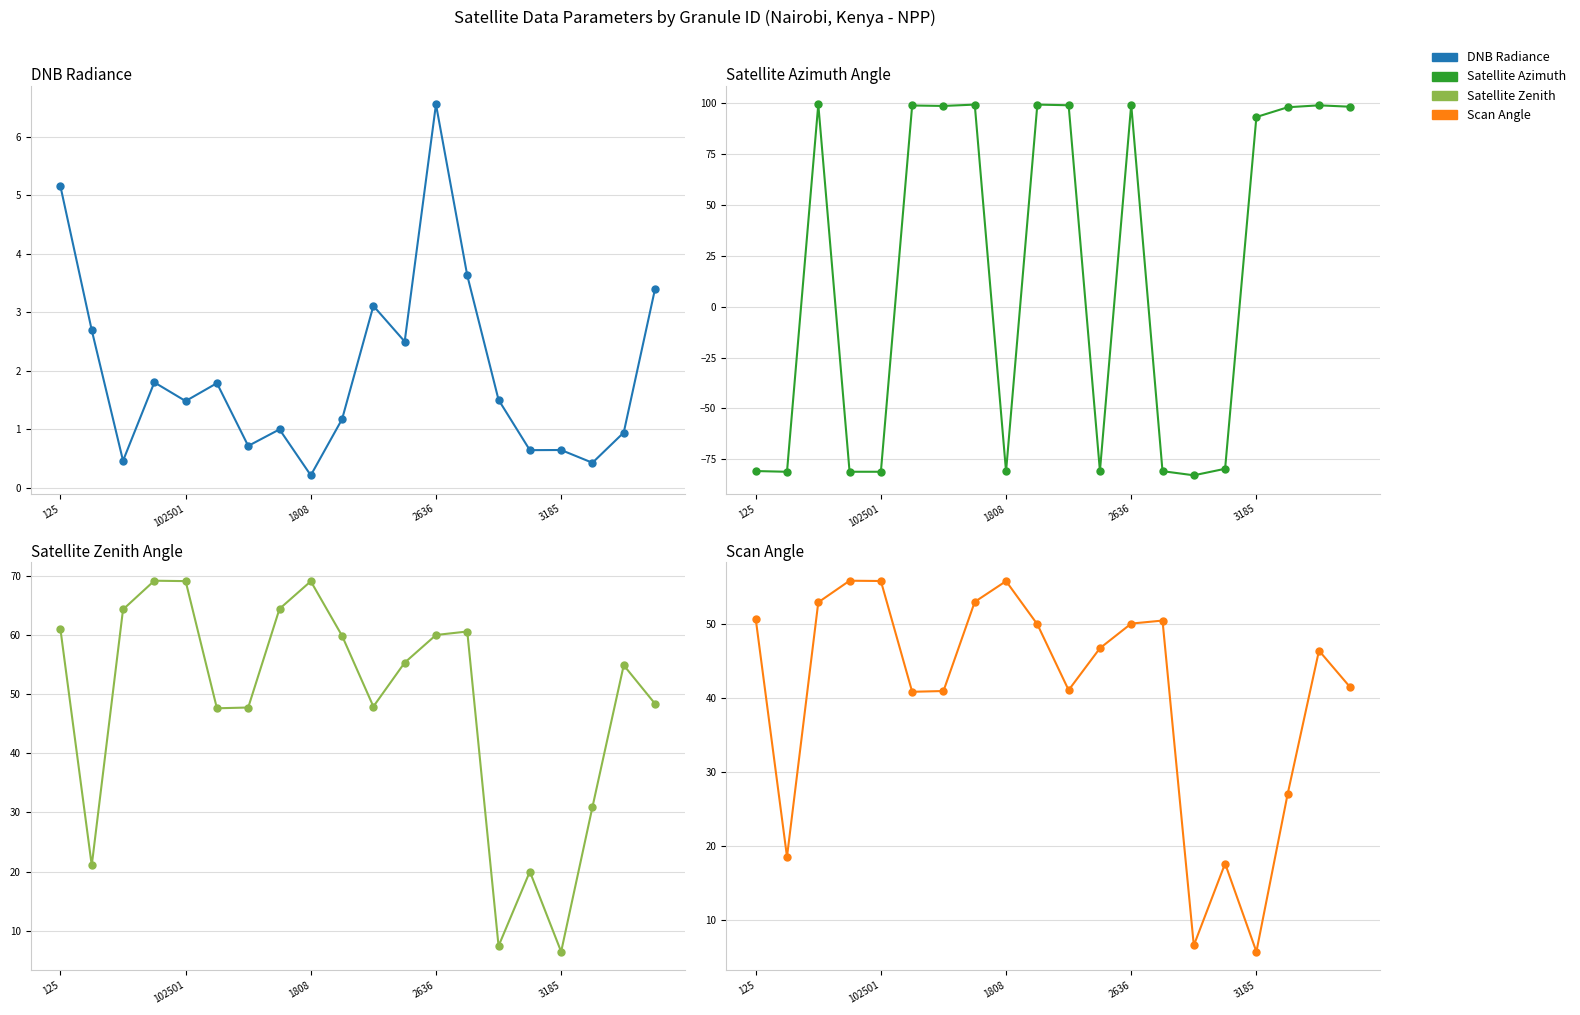

What is the minimum value shown in the chart?

-82.8